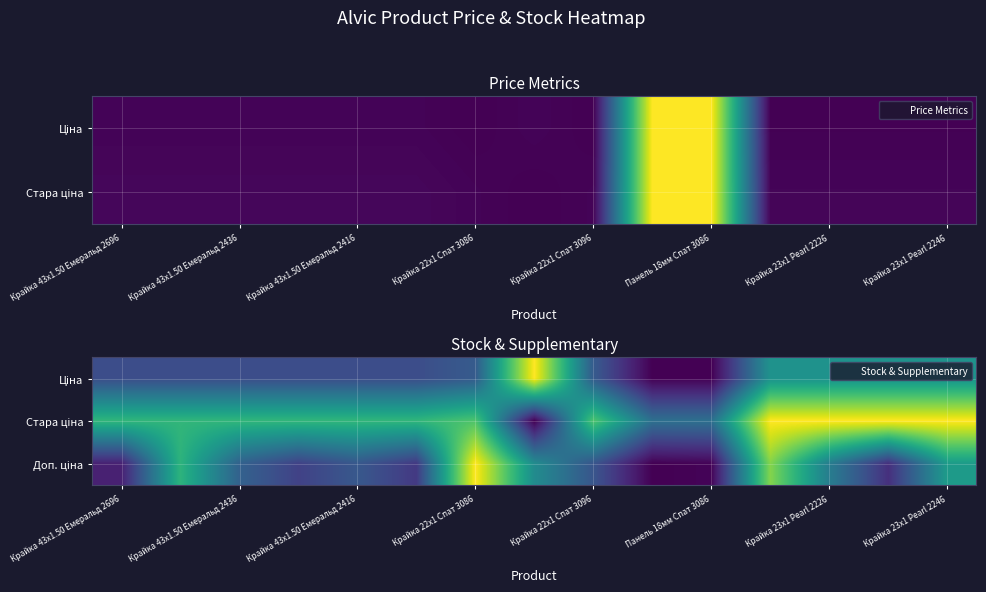

At Крайка 43x1.50 Емеральд 2416, list the series in order from largest to smallest.

Стара ціна, Доп. ціна, Ціна